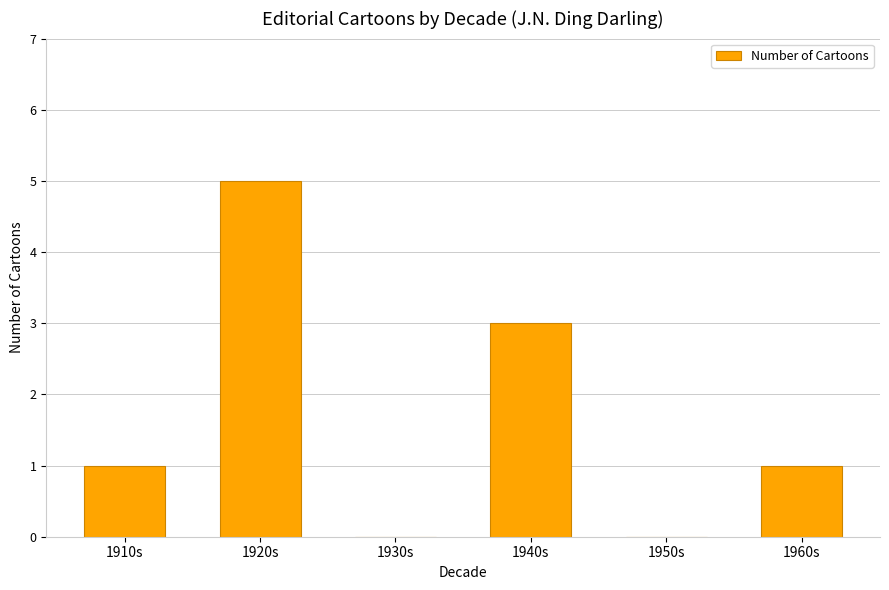

True or false: the data shows 0 at 1950s.

True